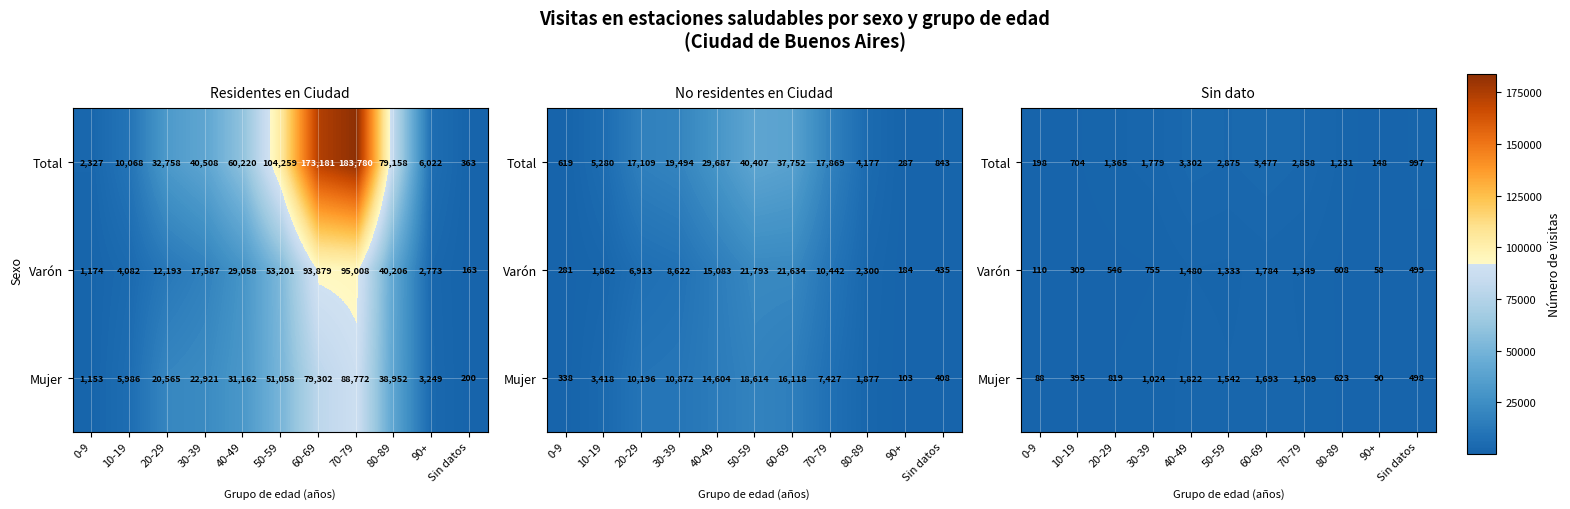

What is the total value across all series at 10-19?

1408